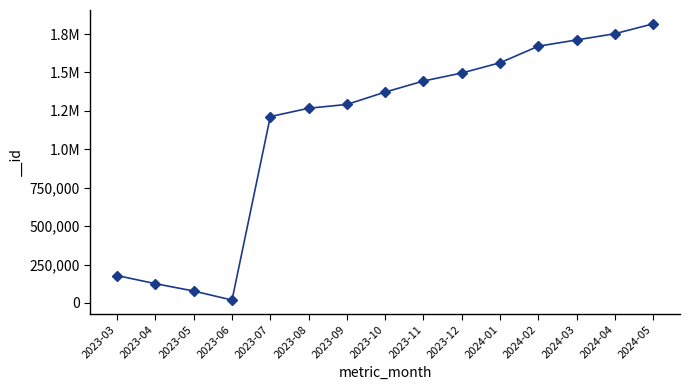

Reading left to right, what are all the values shown in this chart?

2023-03=178333	2023-04=125472	2023-05=77784	2023-06=18920	2023-07=1212907	2023-08=1267195	2023-09=1292041	2023-10=1372421	2023-11=1444406	2023-12=1496637	2024-01=1563209	2024-02=1670969	2024-03=1711808	2024-04=1752435	2024-05=1816733